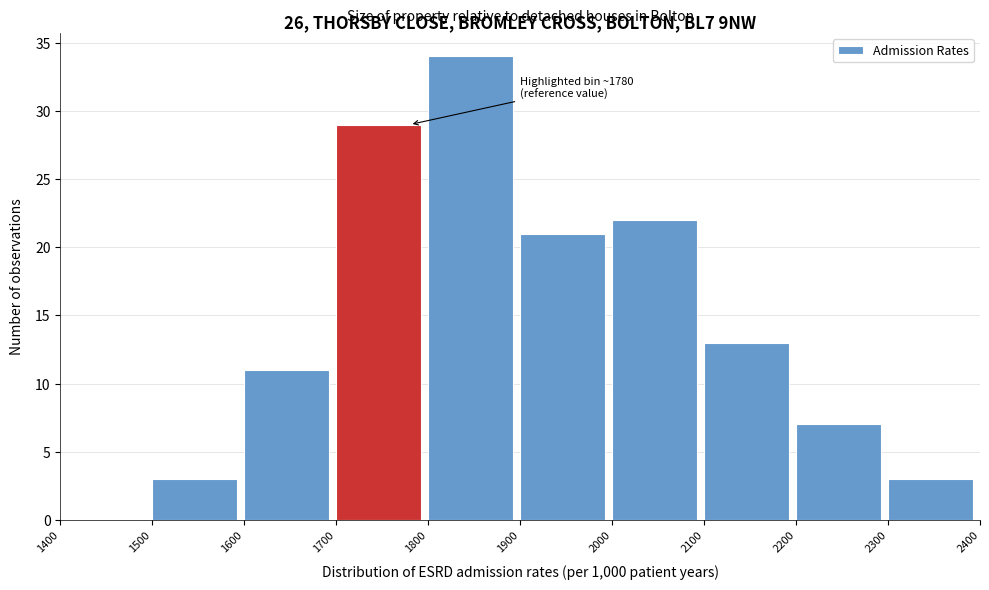

Over which range of the x-axis is the bar tallest?

1800 to 1900